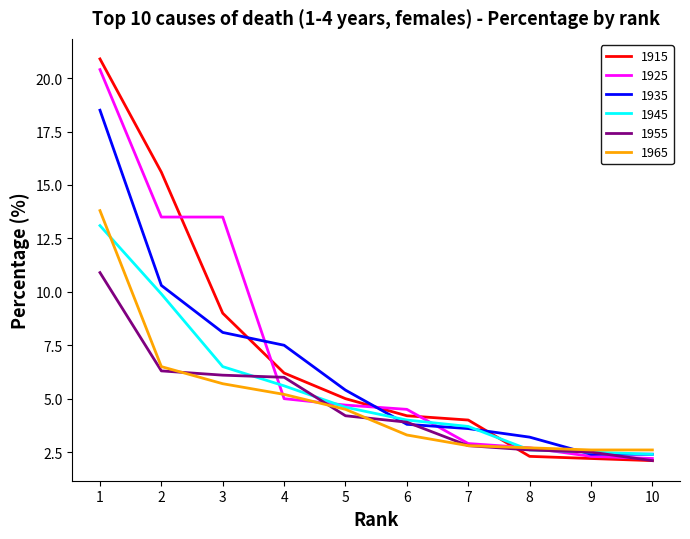

Which series has the largest range (max minus min)?

1915